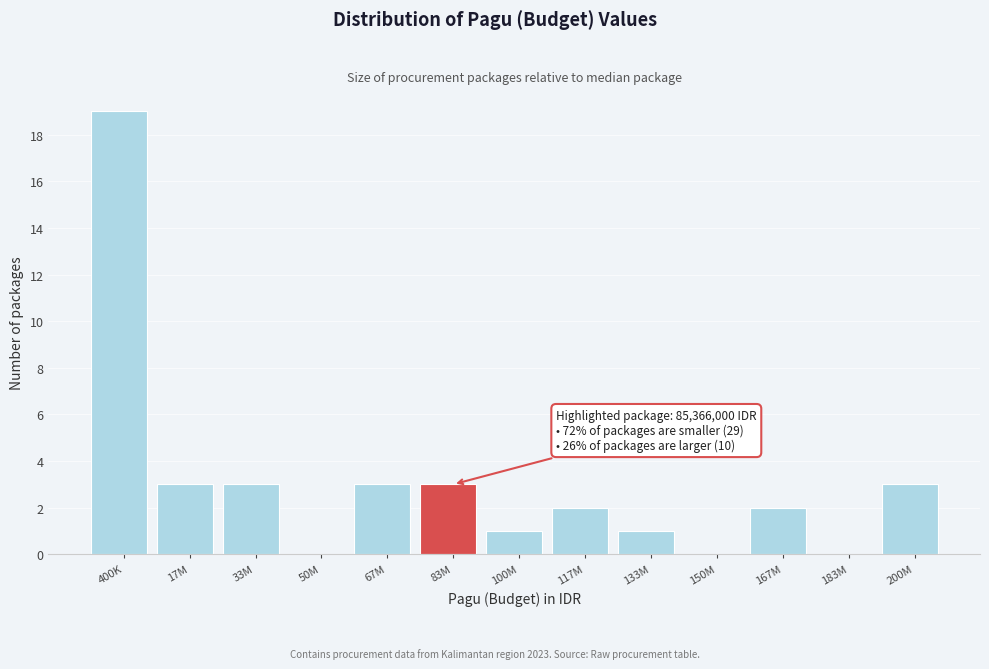

Reading left to right, transcribe all the data shown in this chart.

400K=19	17M=3	33M=3	50M=0	67M=3	83M=3	100M=1	117M=2	133M=1	150M=0	167M=2	183M=0	200M=3